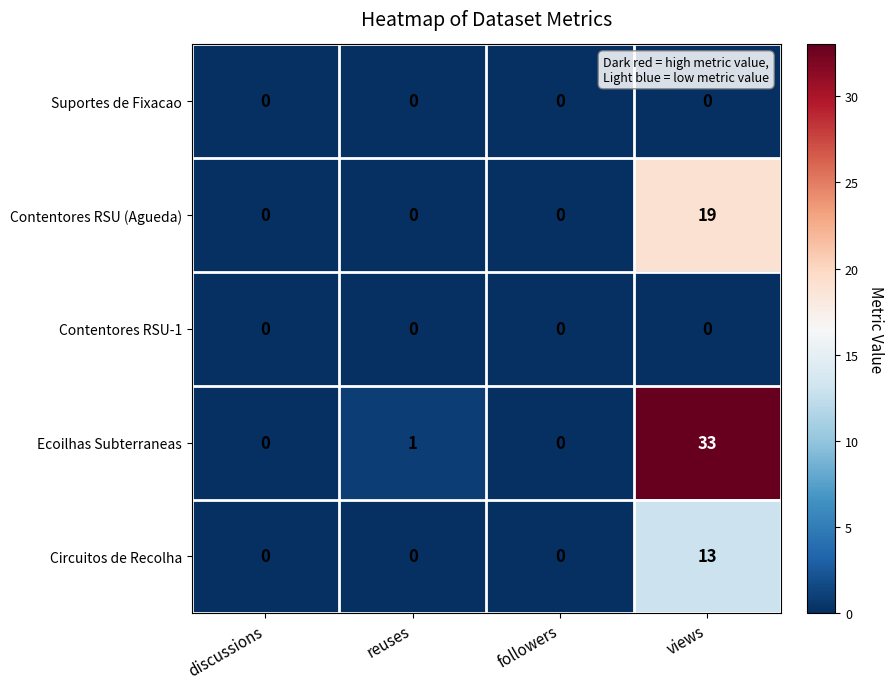

Reading right to left, what are all the values shown in this chart?

Suportes de Fixacao: 0	0	0	0
Contentores RSU (Agueda): 19	0	0	0
Contentores RSU-1: 0	0	0	0
Ecoilhas Subterraneas: 33	0	1	0
Circuitos de Recolha: 13	0	0	0